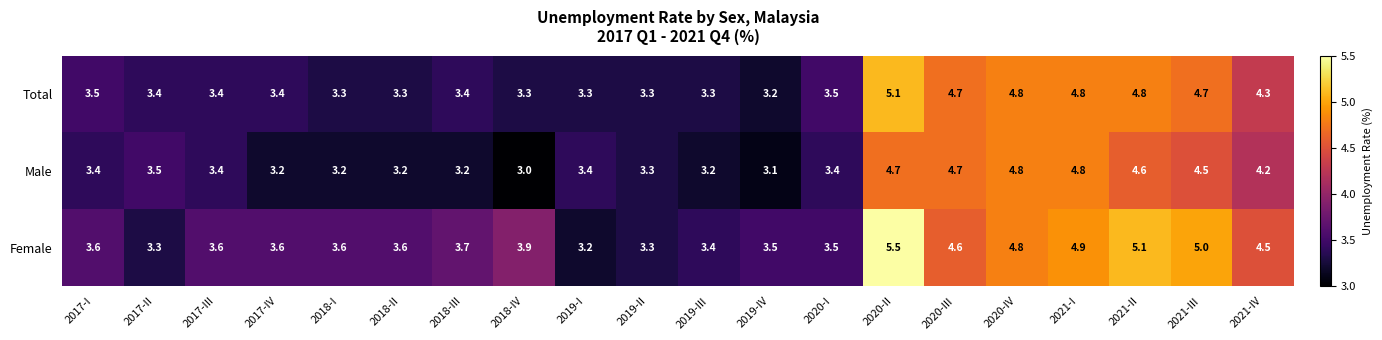

What is the difference between the highest and lowest values at 2018-IV?

0.9